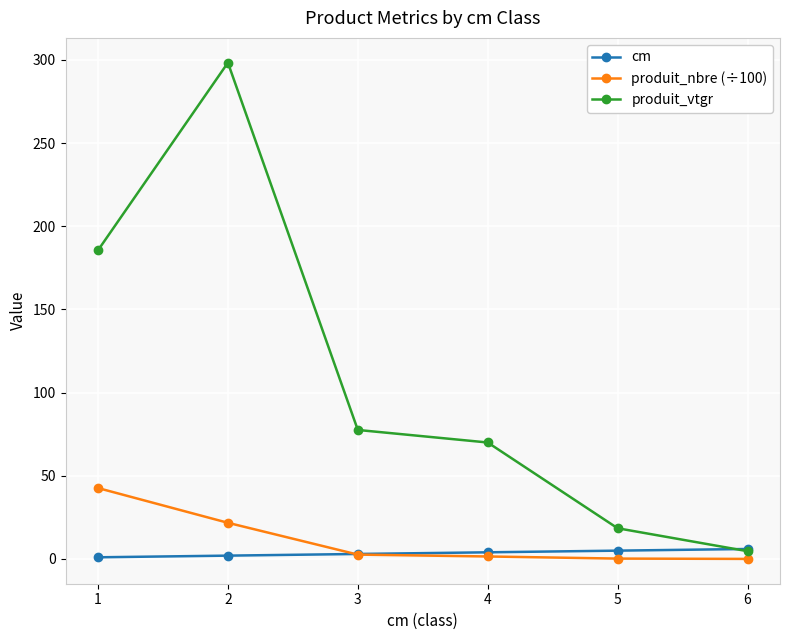

What is the sum of the produit_vtgr values at 6 and 1?

190.2